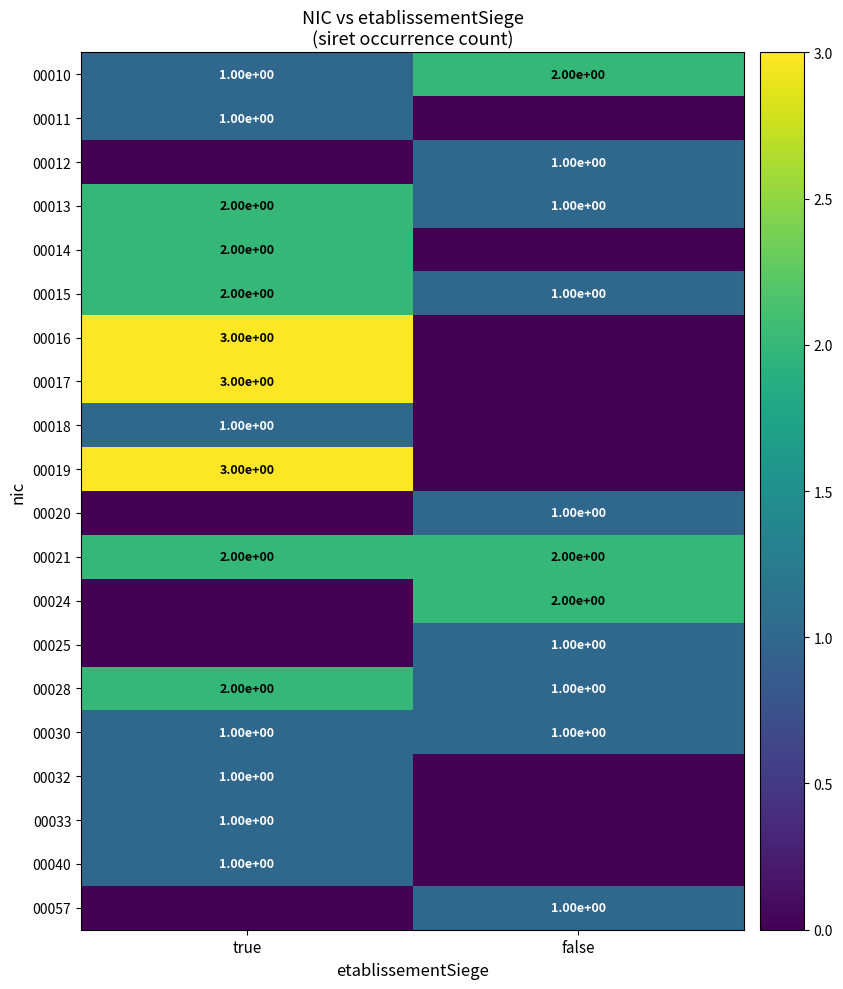

Is the value of 00016 at true greater than the value of 00013 at false?

Yes